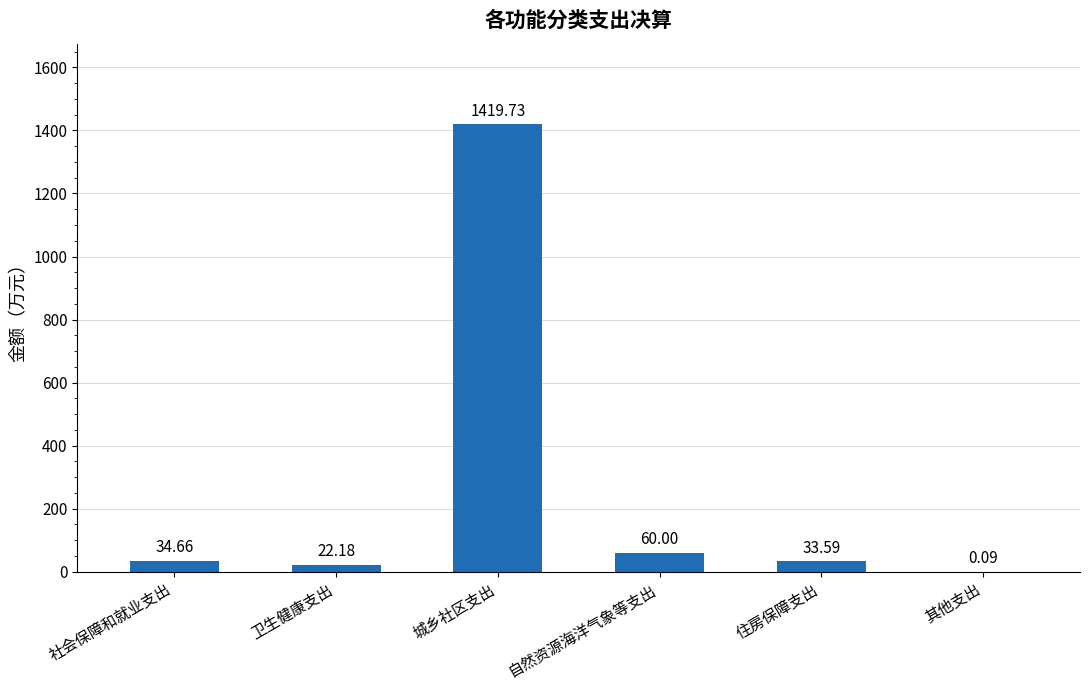

What is the sum of the values at 住房保障支出 and 自然资源海洋气象等支出?

93.6